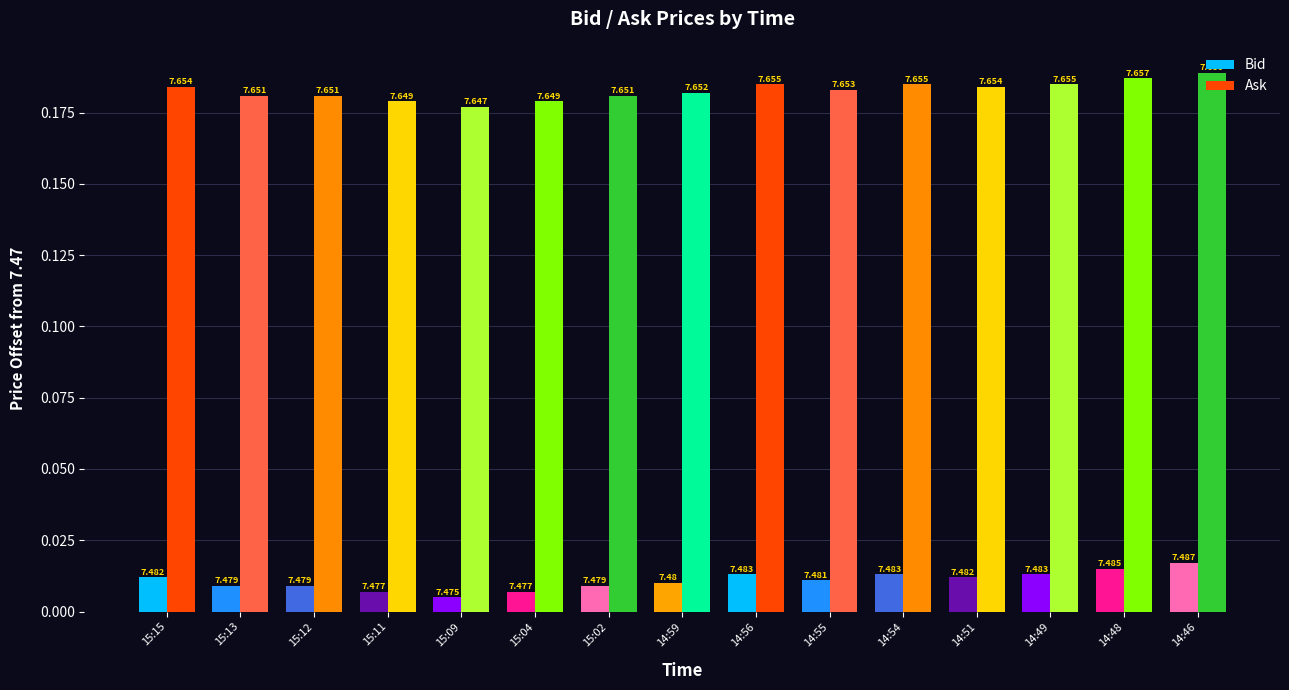

True or false: Bid has a value of 0.0 at 14:59.

False